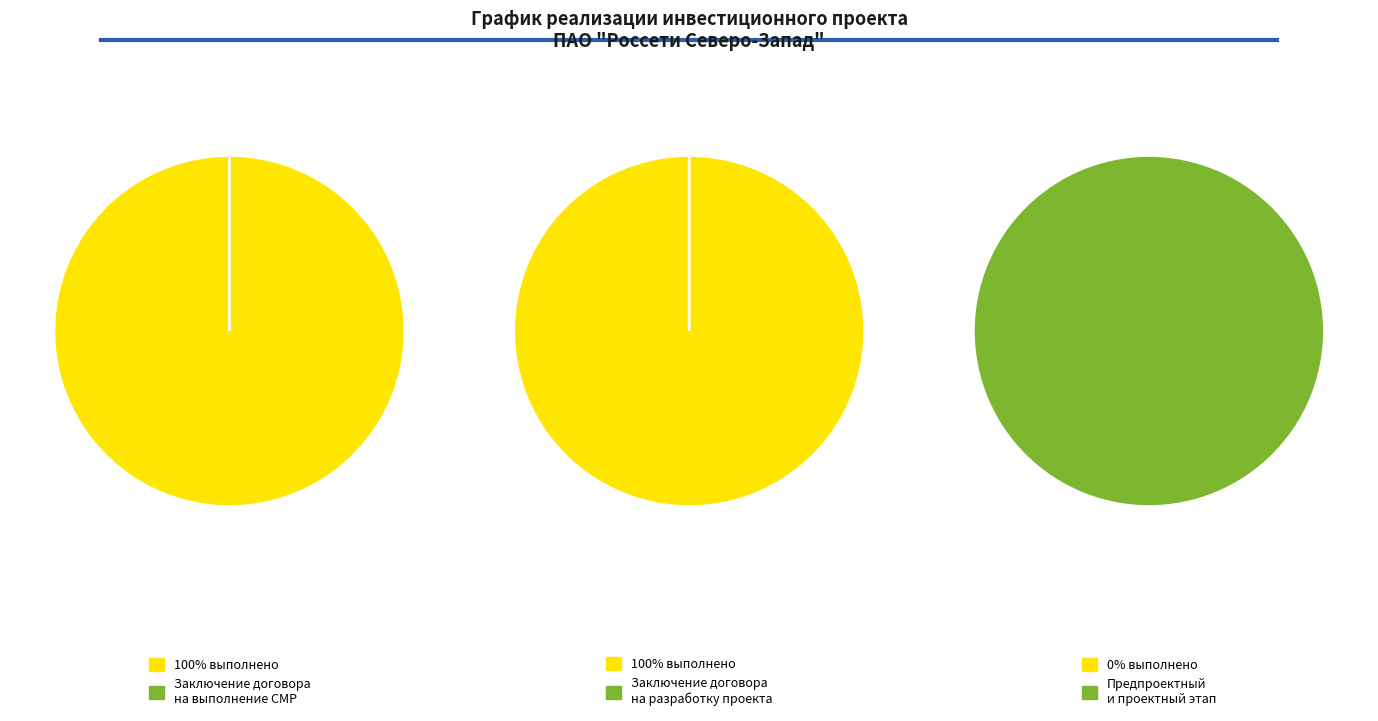

Does Заключение договора на выполнение СМР account for over 50% of the chart?

No